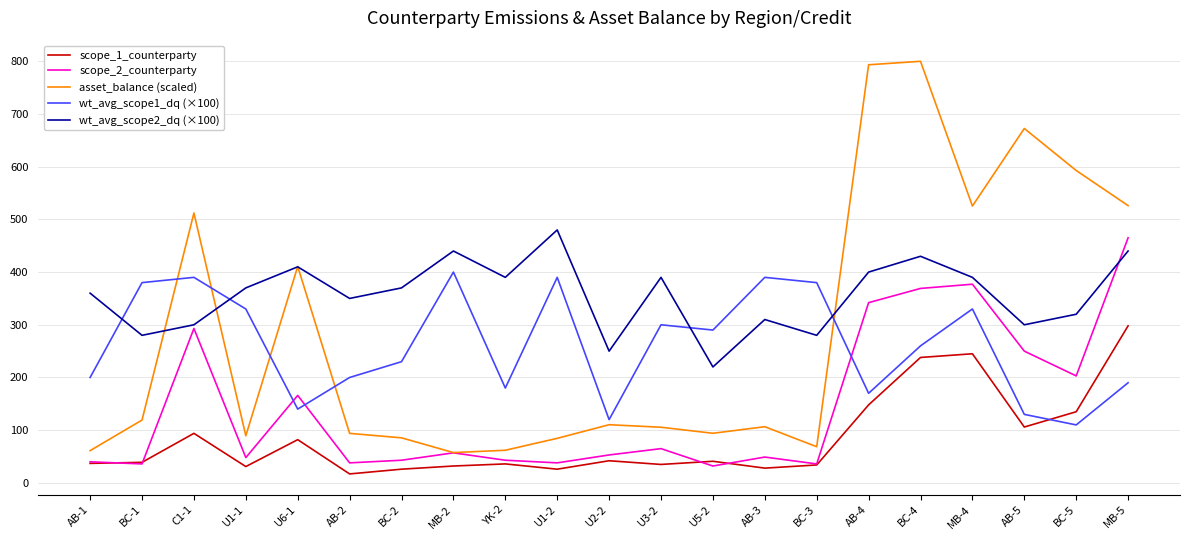

At which label does wt_avg_scope2_dq (×100) reach its peak?

U1-2